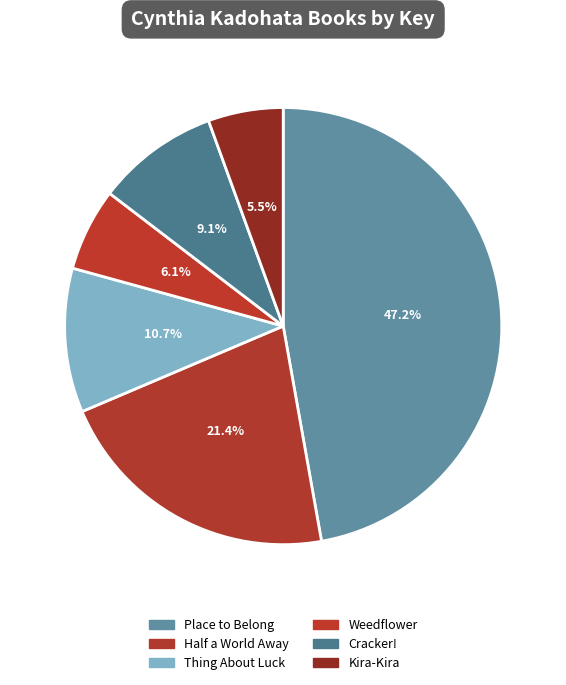

Is there any slice that represents more than half of the pie?

No